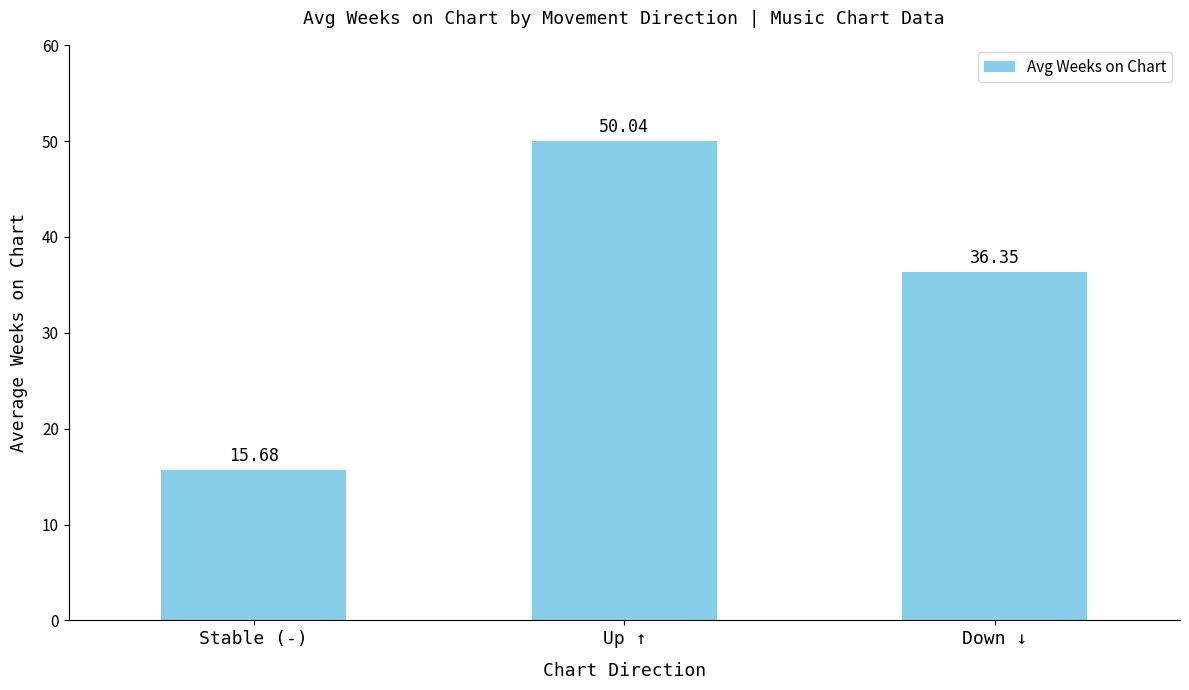

How many values are below 36?

1